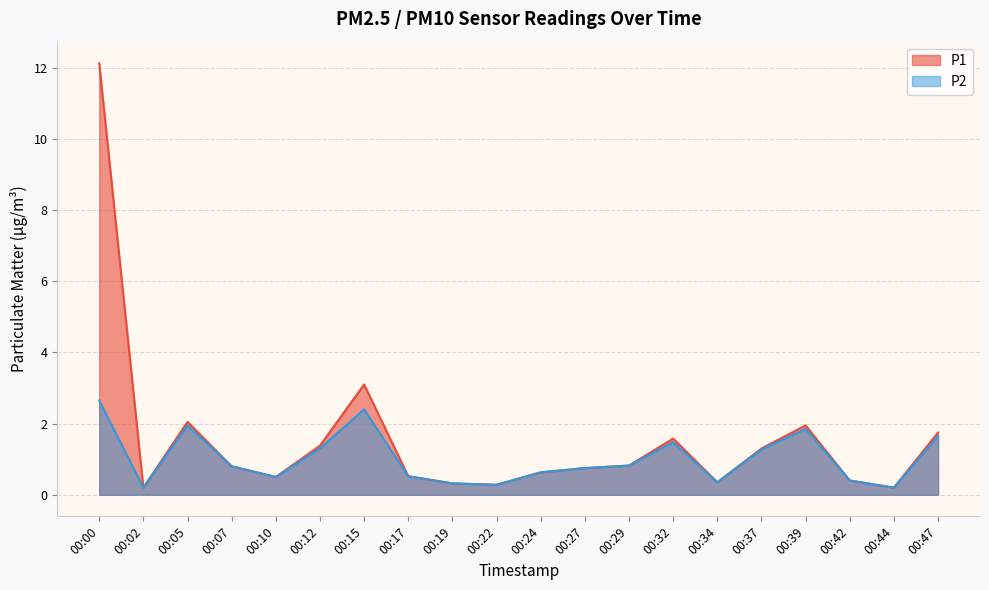

Rank the series by their maximum value, from lowest to highest.

P2, P1